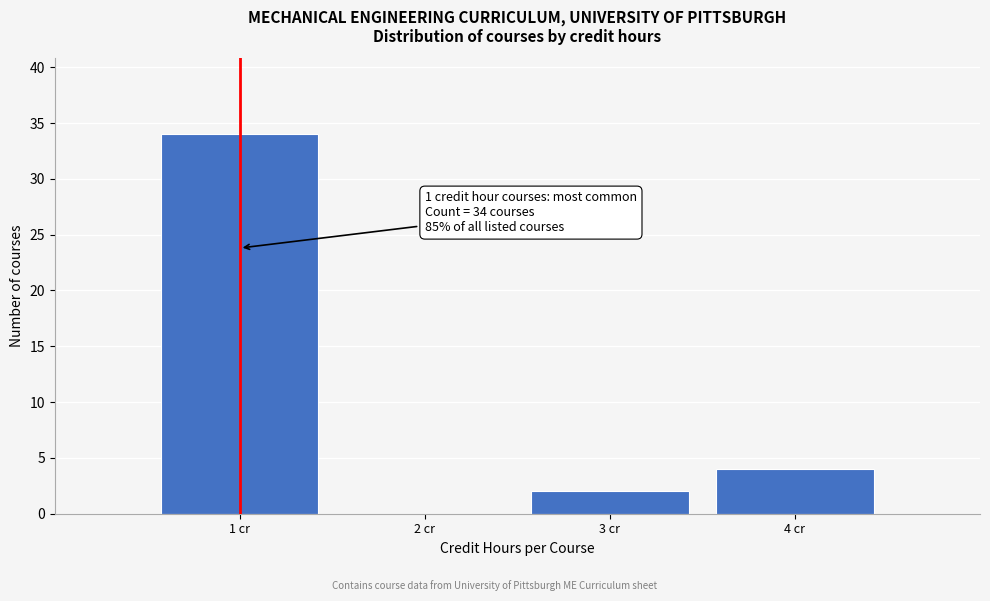

Reading left to right, transcribe all the data shown in this chart.

1 cr=34	2 cr=0	3 cr=2	4 cr=4